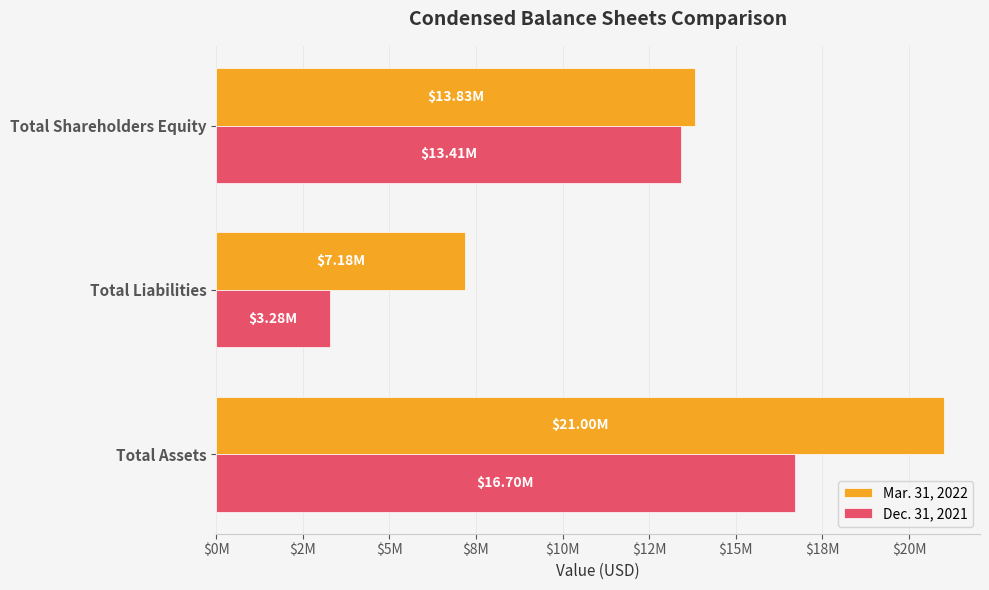

Which category has the highest value across all series?

Total Assets